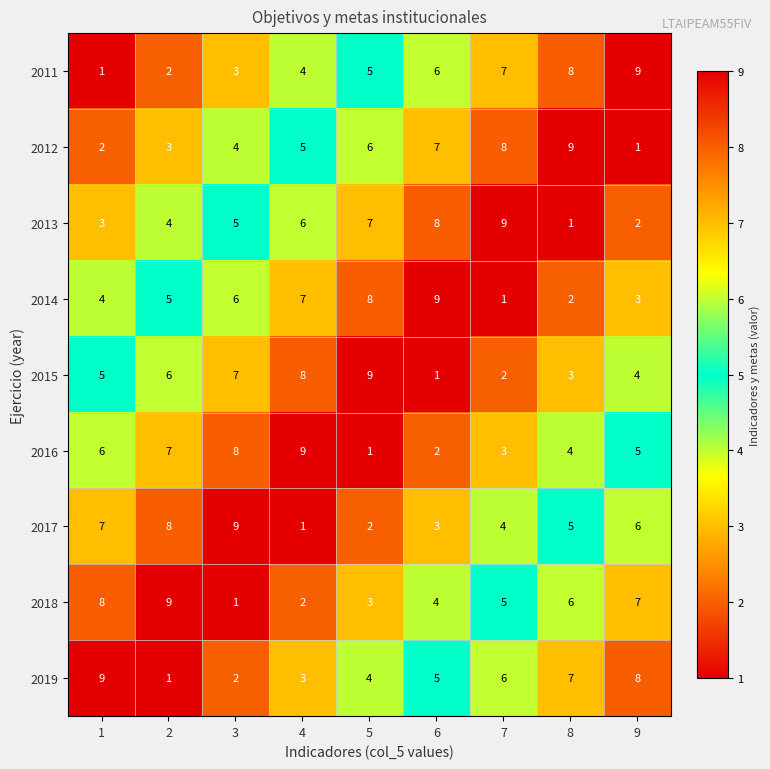

Is it true that 2015 equals 1 at 6?

True